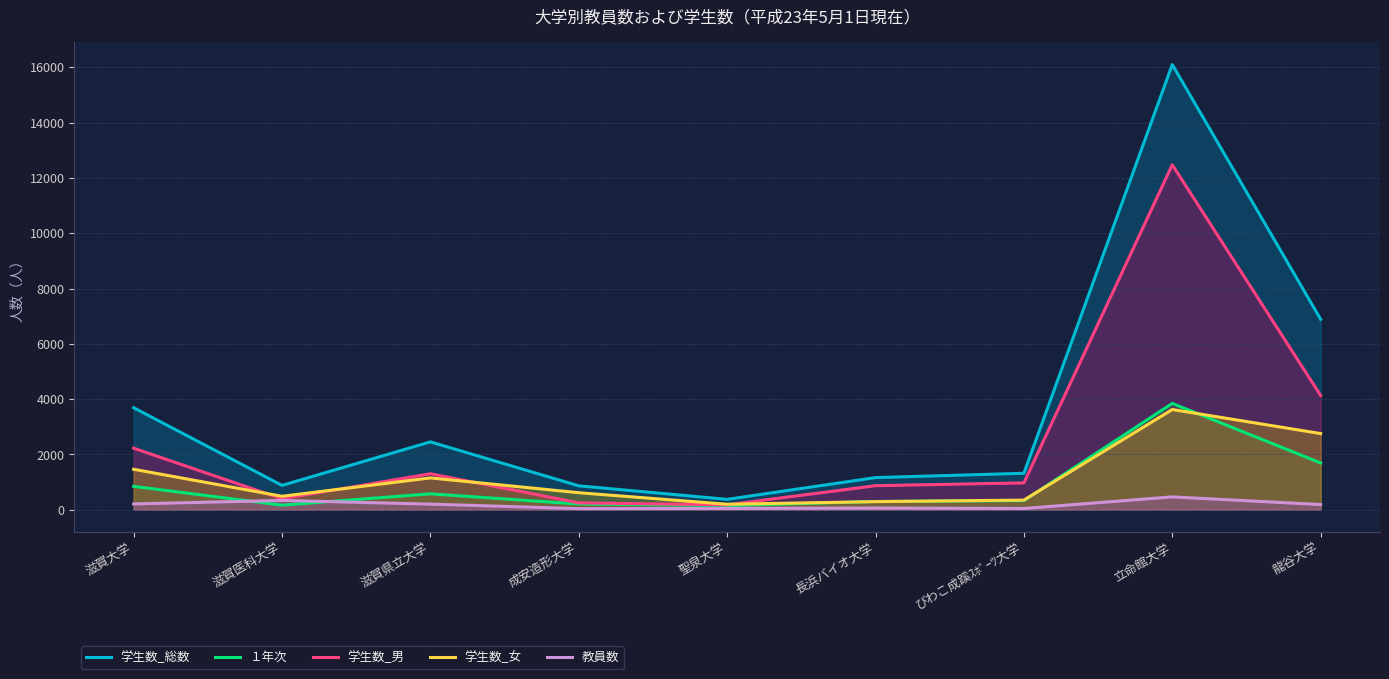

How many lines are shown in the chart?

5